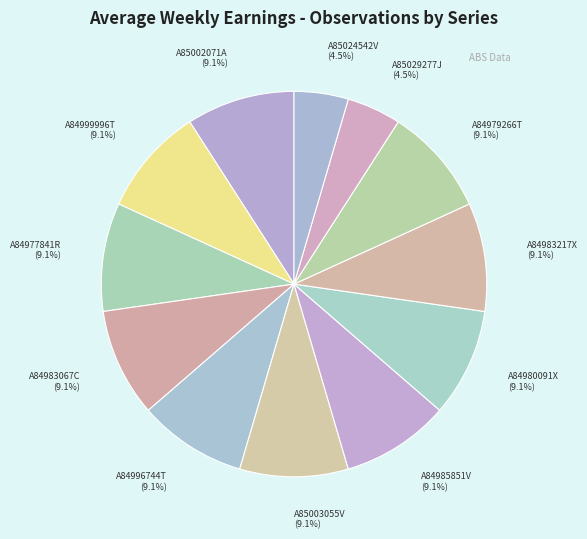

Count the number of slices in the pie.

12